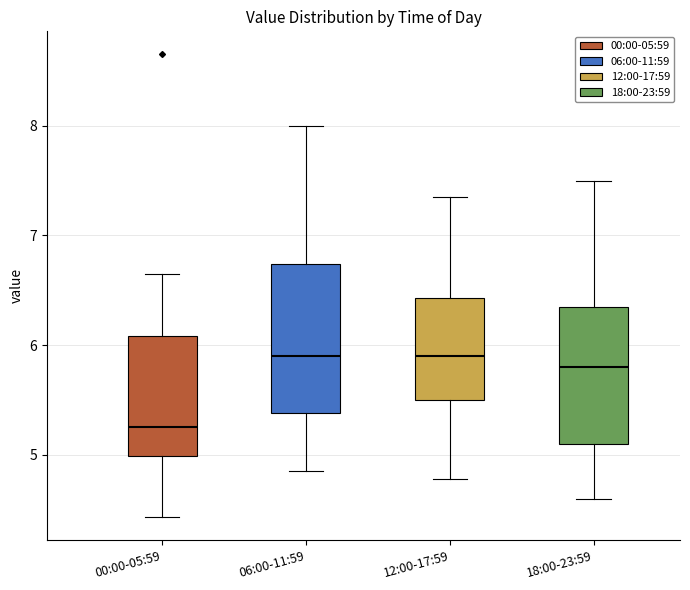

Where is the lower edge of the box for 00:00-05:59 on the y-axis? The values are not printed on the chart, so give them approximately, as read against the axis.

5.0